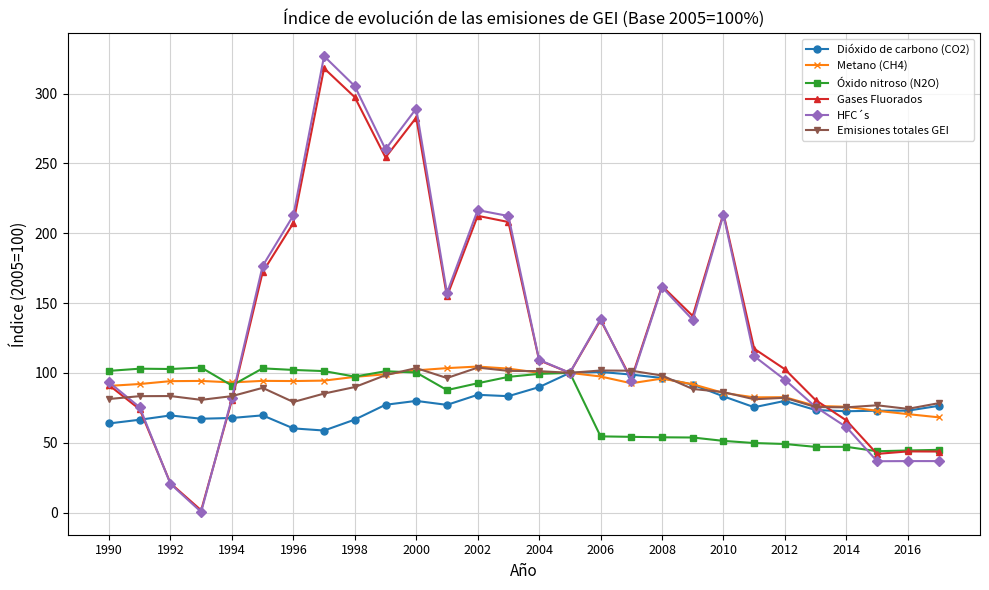

Is this an area chart (filled region under the line)?

No